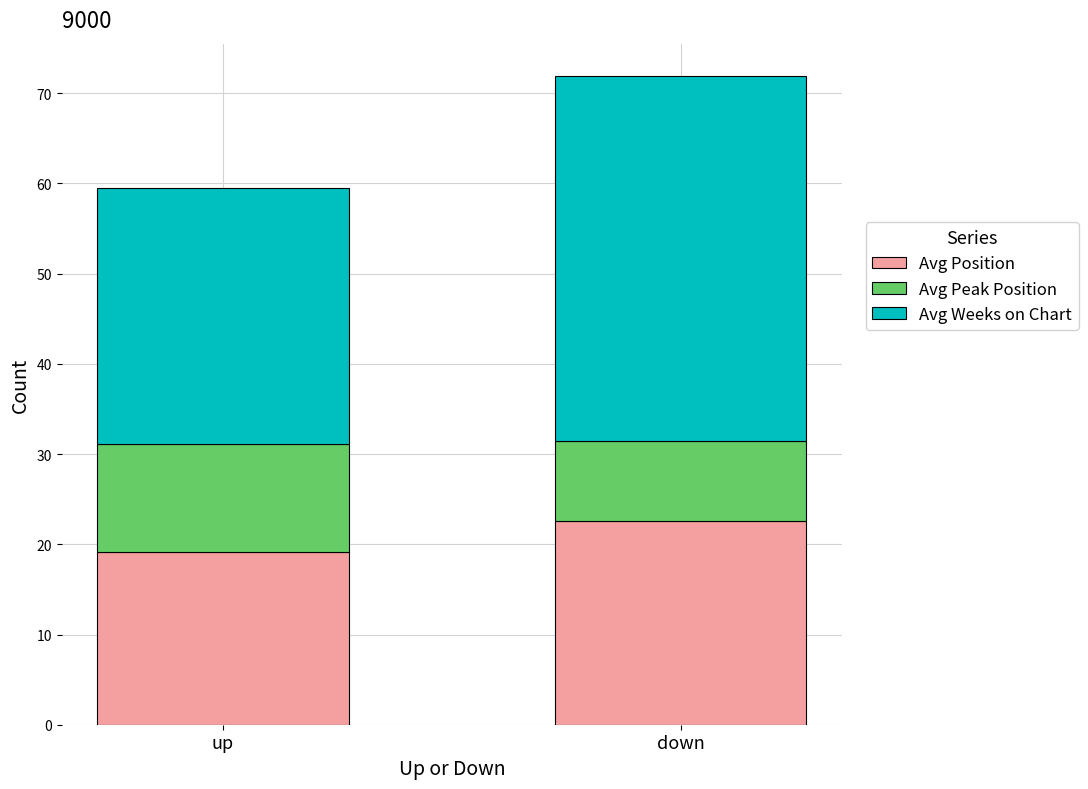

List the labels in order of Avg Position value, smallest first.

up, down